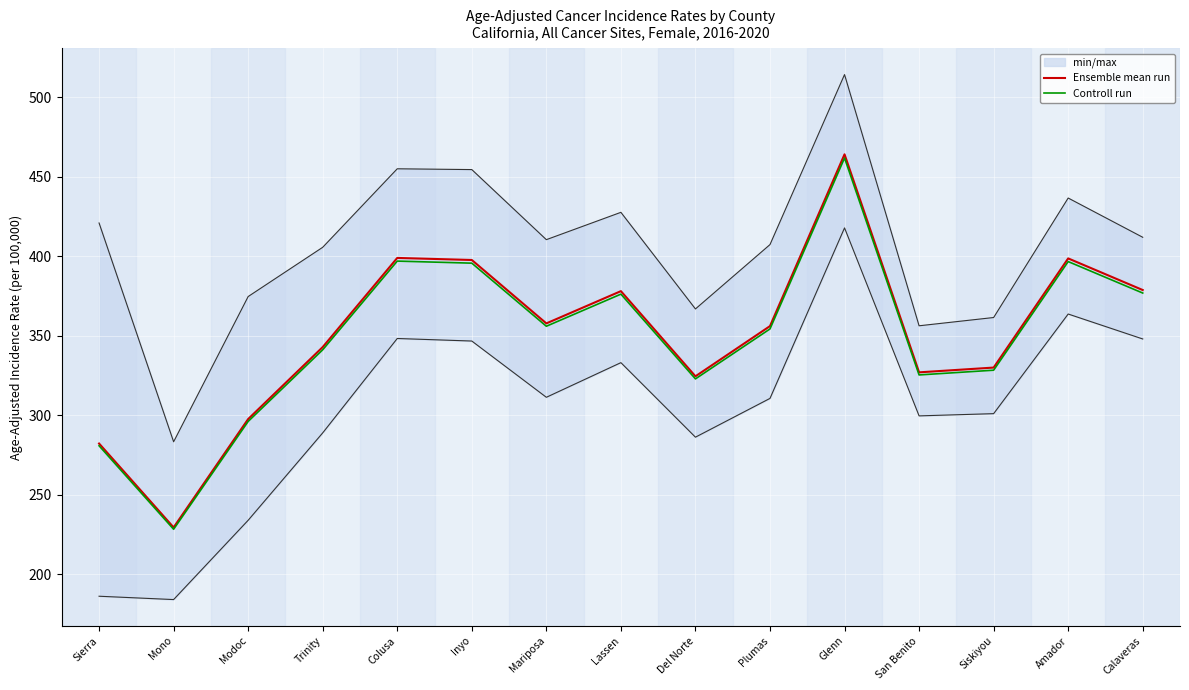

Does the chart display data point markers on the line(s)?

No